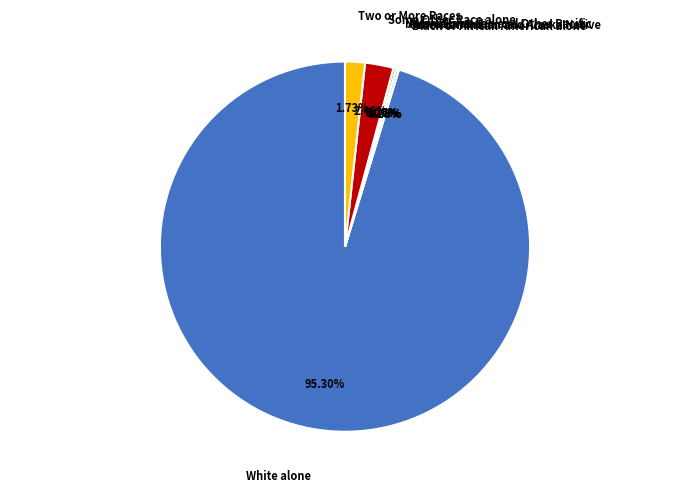

How many slices are in this pie chart?

7